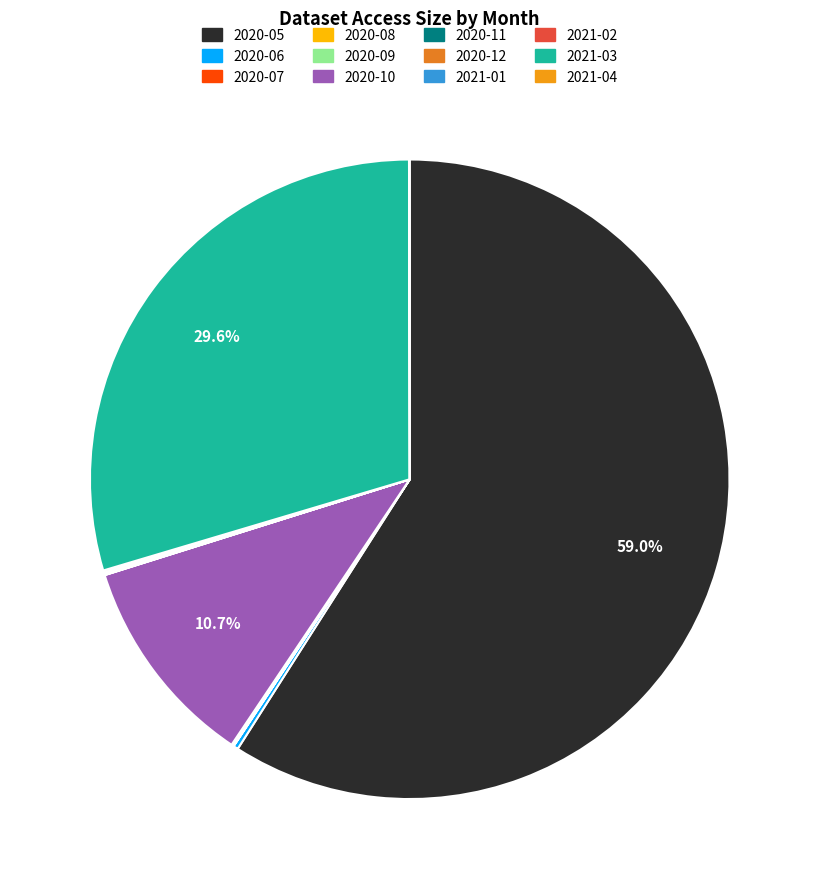

What is the majority slice?

2020-05